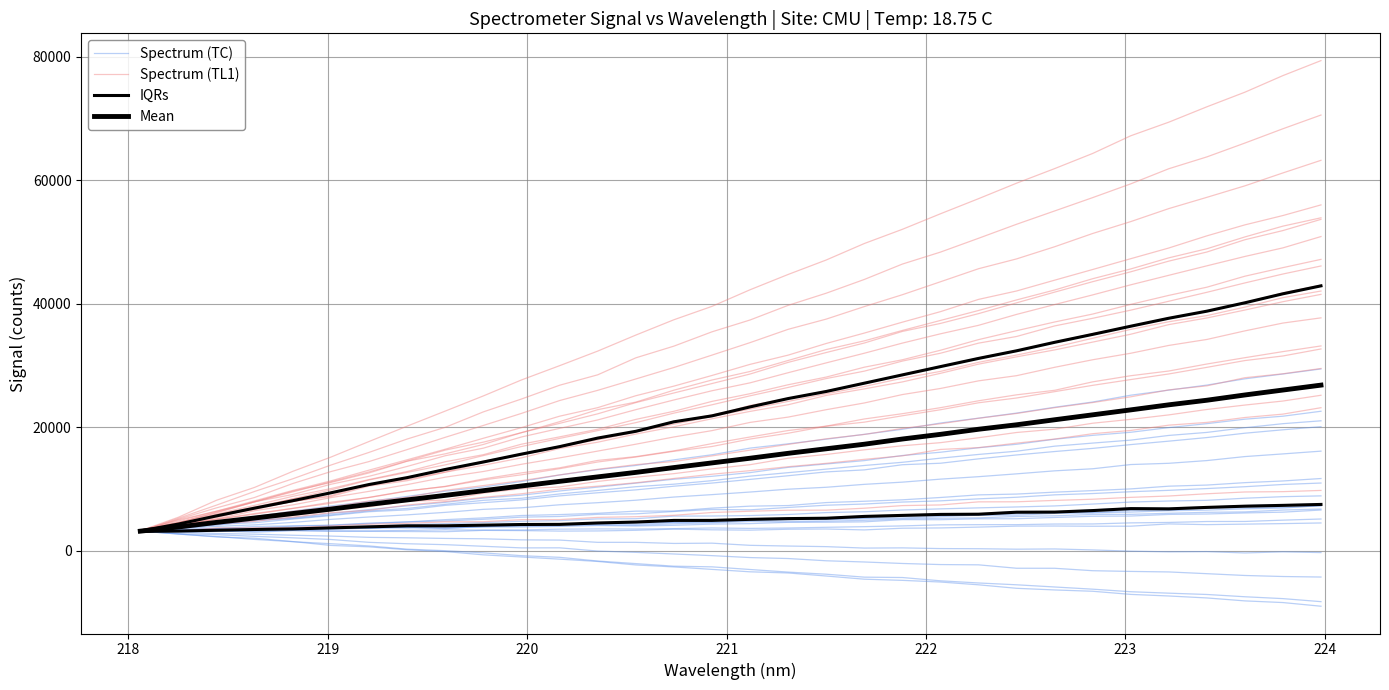

Is it true that Spectrum (TL1) equals 39119.6 at 30?

False